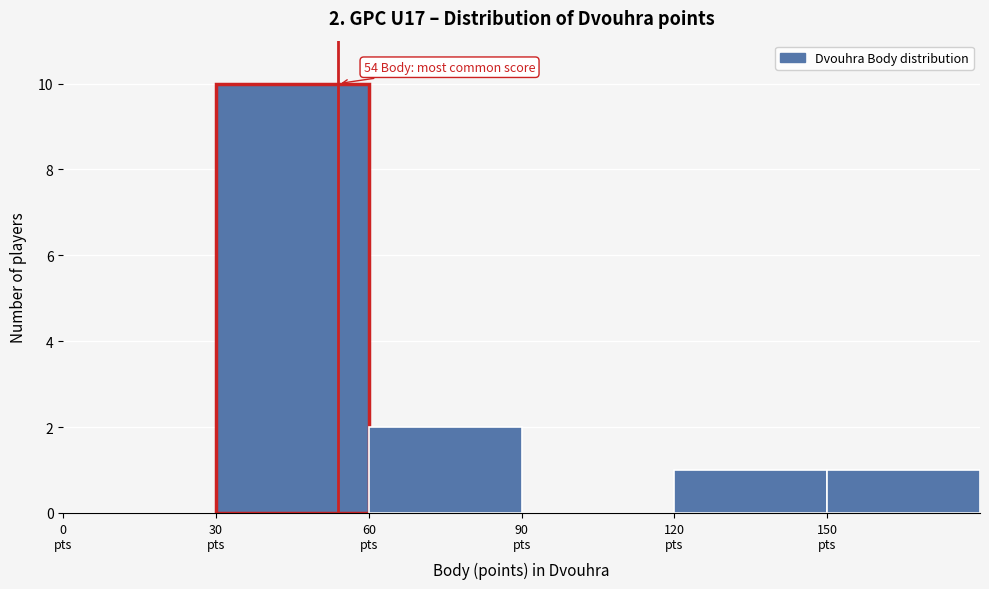

Which range on the x-axis has the tallest bar?

30 to 60